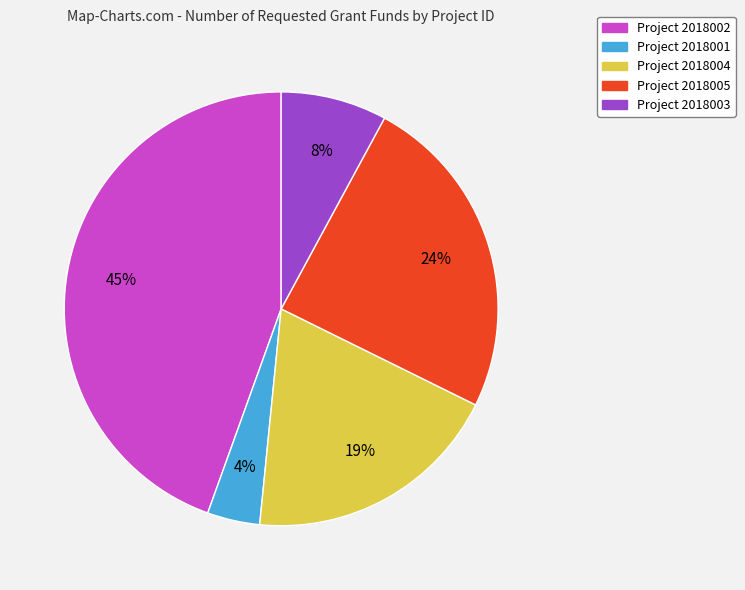

Is there a majority slice in this chart?

No